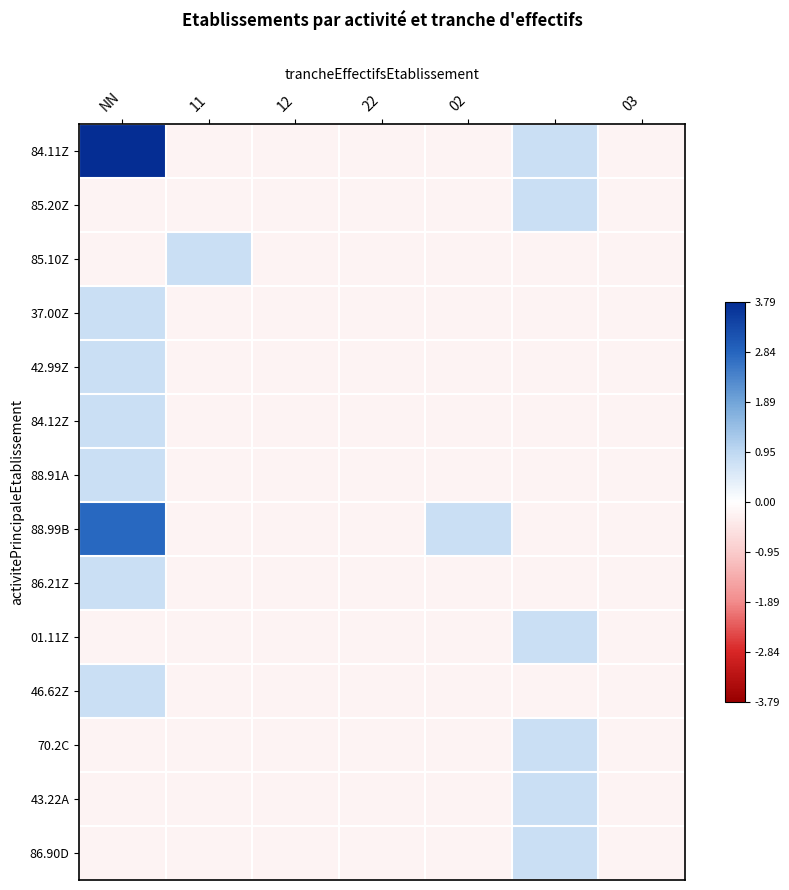

How many distinct data groups are displayed?

14